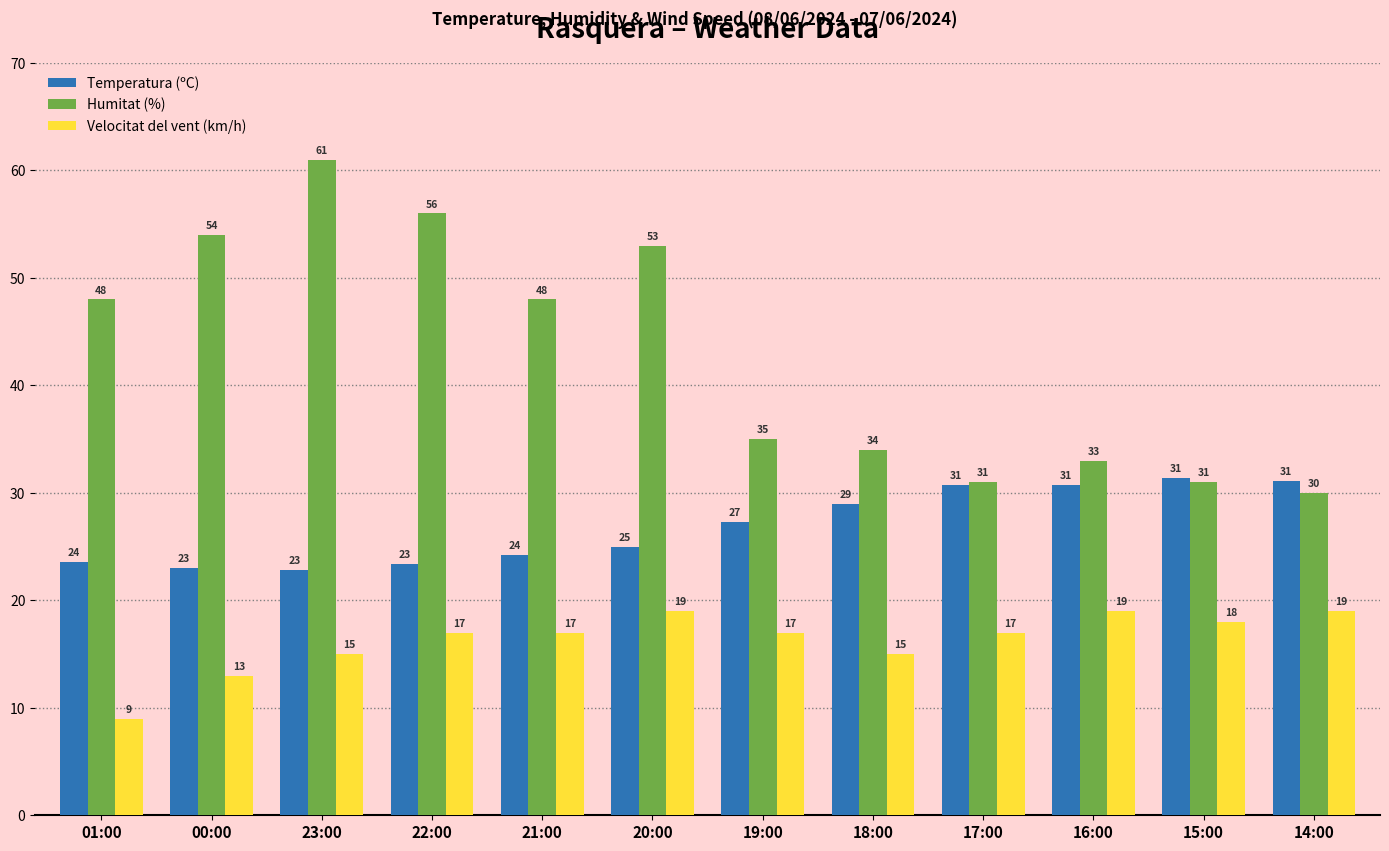

Rank the series by their maximum value, from lowest to highest.

Velocitat del vent (km/h), Temperatura (ºC), Humitat (%)